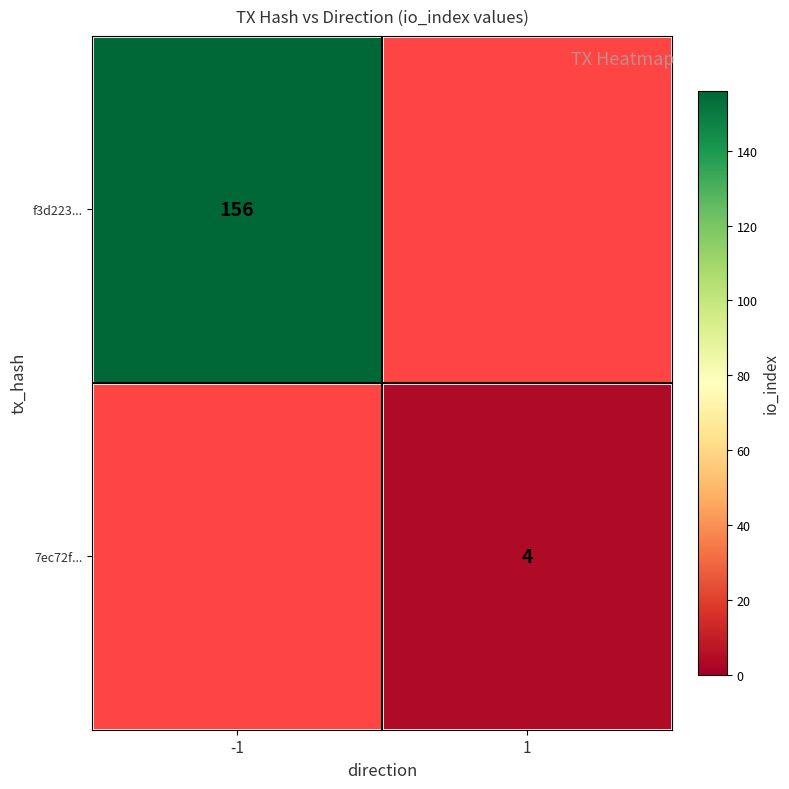

At how many categories does at least one series exceed 120?

1